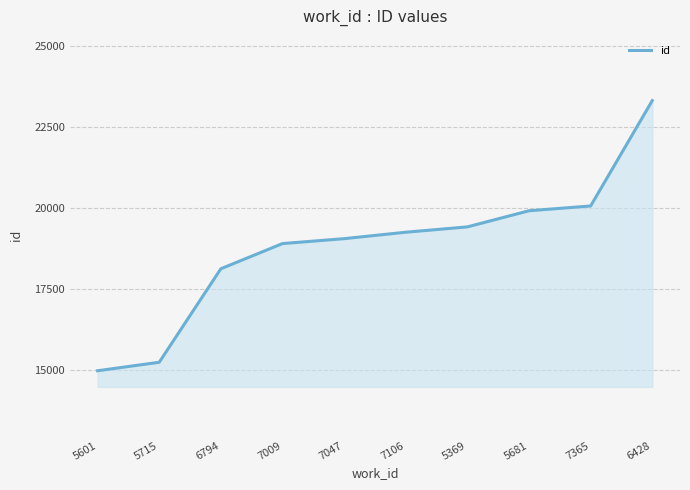

Does the chart display data point markers on the line(s)?

No